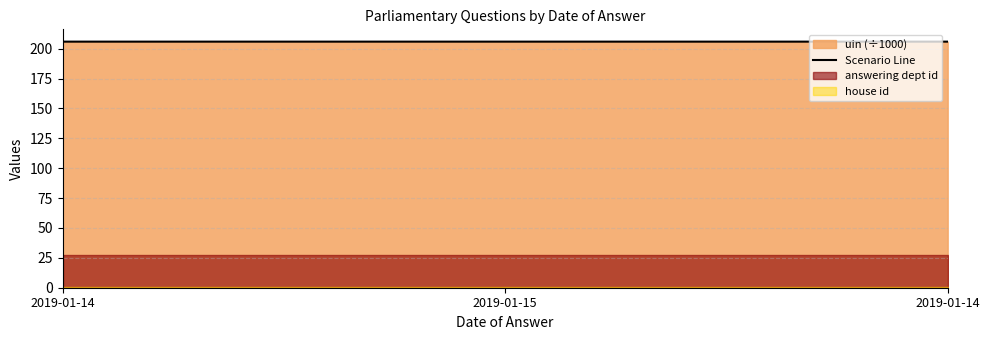

True or false: the data shows 48.2 at 2019-01-15.

False